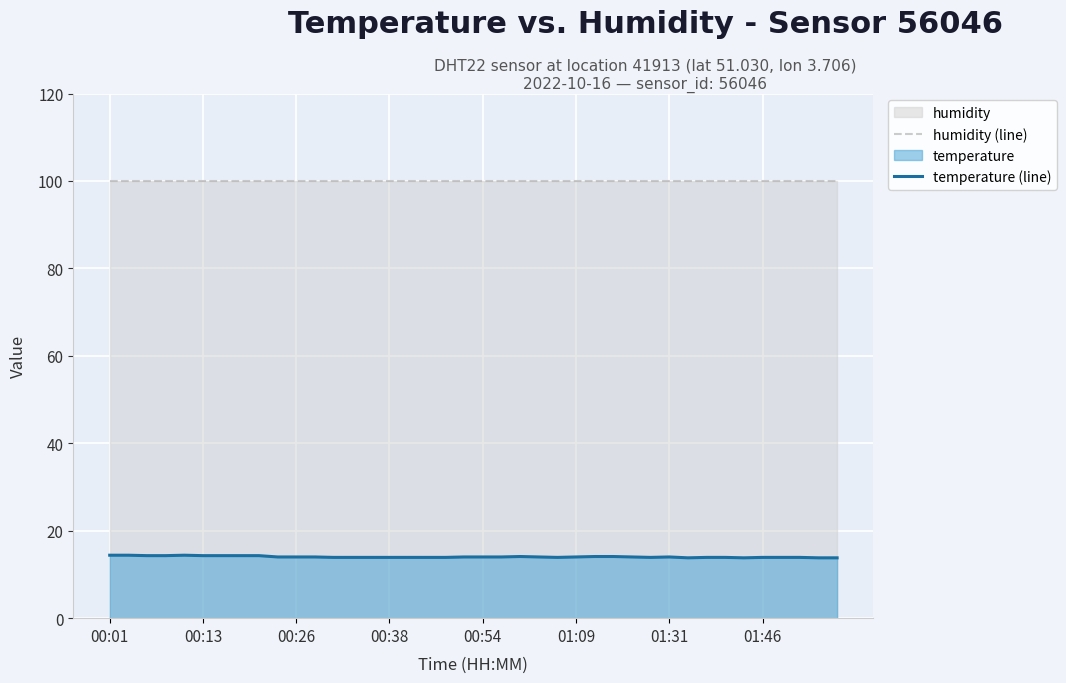

Reading left to right, extract all data points from this chart.

humidity (line): 99.9	99.9	99.9	99.9	99.9	99.9	99.9	99.9	99.9	99.9	99.9	99.9	99.9	99.9	99.9	99.9	99.9	99.9	99.9	99.9	99.9	99.9	99.9	99.9	99.9	99.9	99.9	99.9	99.9	99.9	99.9	99.9	99.9	99.9	99.9	99.9	99.9	99.9	99.9	99.9
temperature (line): 14.4	14.4	14.3	14.3	14.4	14.3	14.3	14.3	14.3	14.0	14.0	14.0	13.9	13.9	13.9	13.9	13.9	13.9	13.9	14.0	14.0	14.0	14.1	14.0	13.9	14.0	14.1	14.1	14.0	13.9	14.0	13.8	13.9	13.9	13.8	13.9	13.9	13.9	13.8	13.8